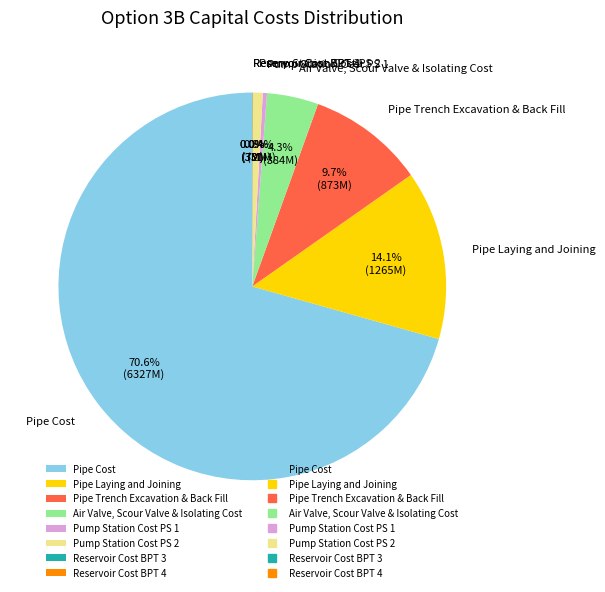

Which category has the biggest portion of the pie?

Pipe Cost